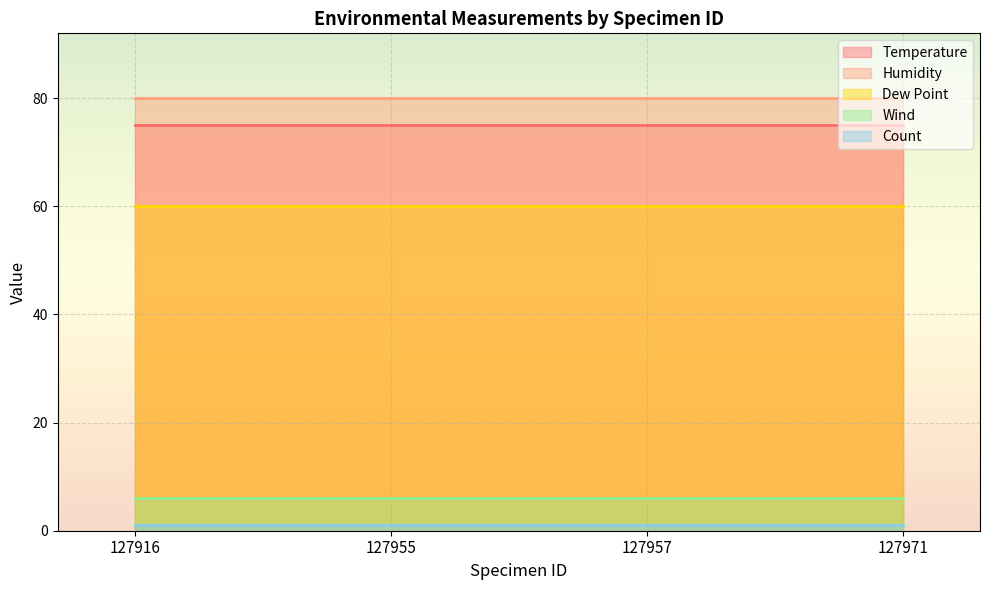

Reading left to right, transcribe all the data shown in this chart.

Temperature: 75	75	75	75
Humidity: 80	80	80	80
Dew Point: 60	60	60	60
Wind: 6	6	6	6
Count: 1	1	1	1